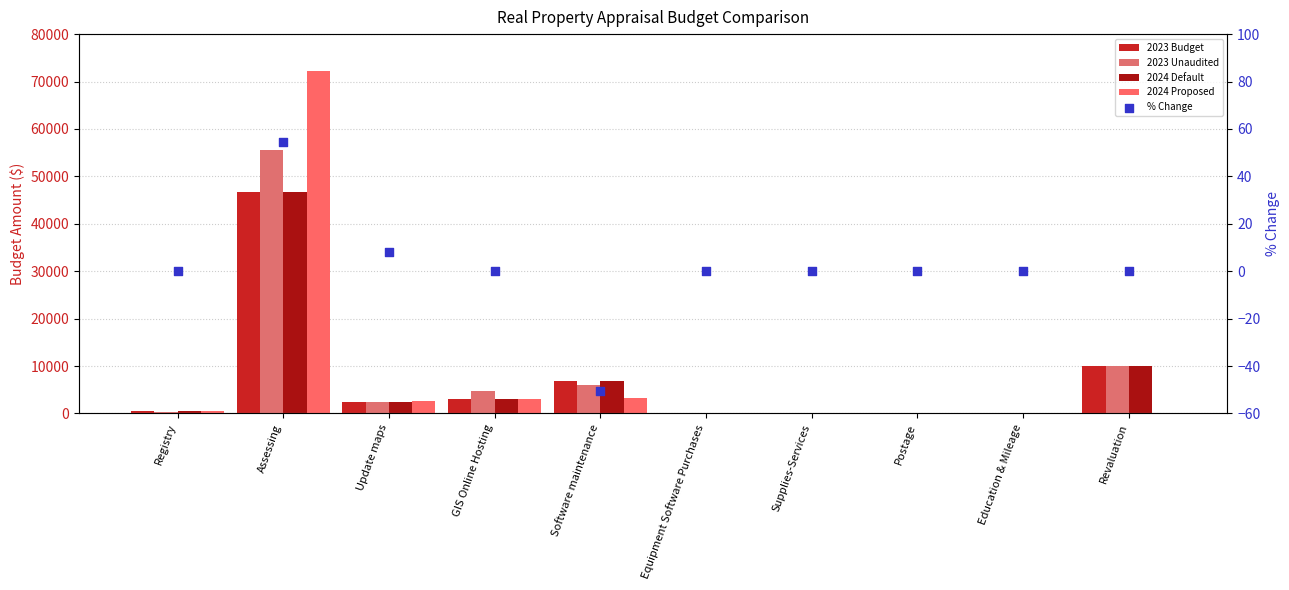

What is the total value across all series at Revaluation?

30000.0